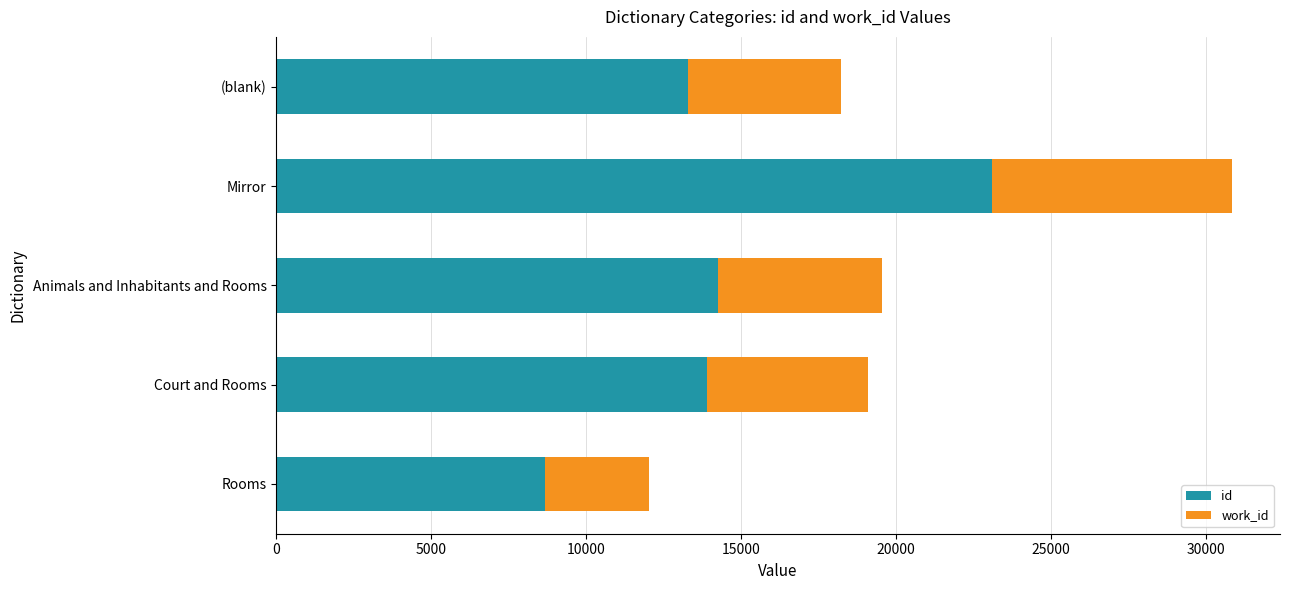

What is the difference between the maximum and minimum values in the id series?

14451